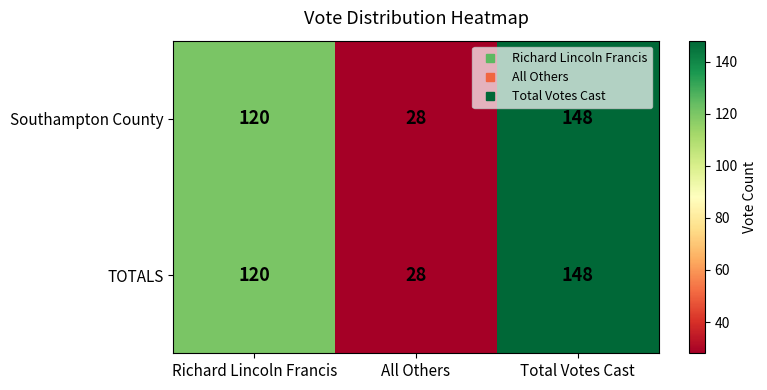

At which label is TOTALS closest to 88?

Richard Lincoln Francis